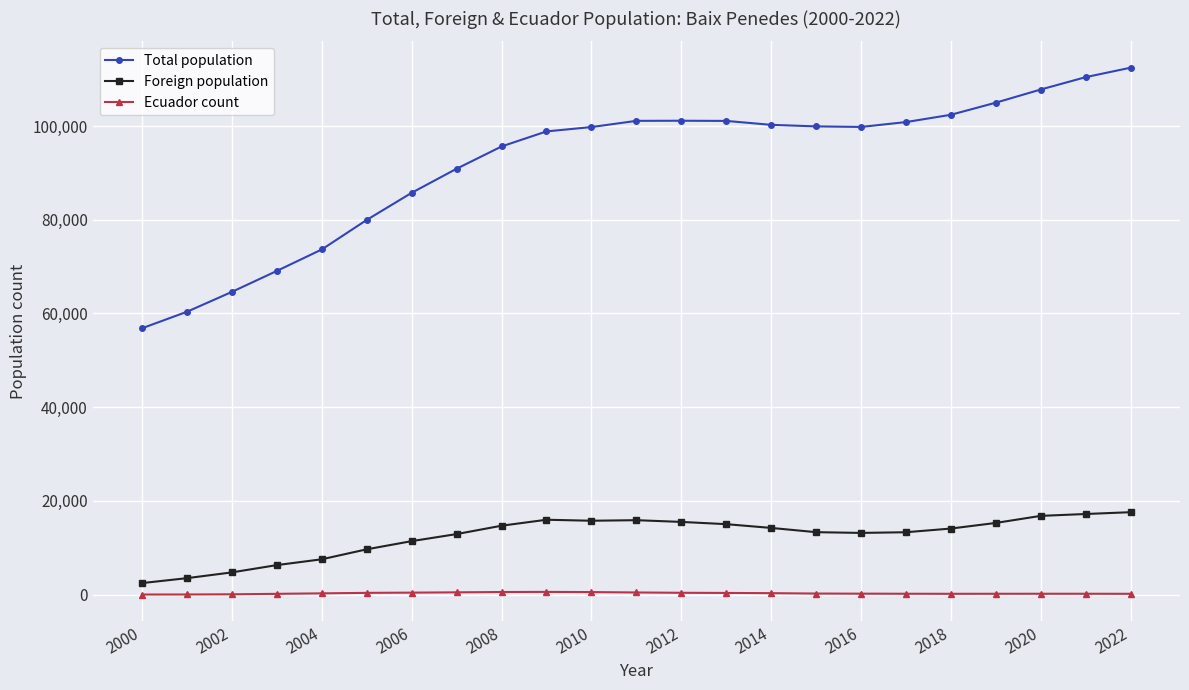

What is the lowest value of the Ecuador count series?

4